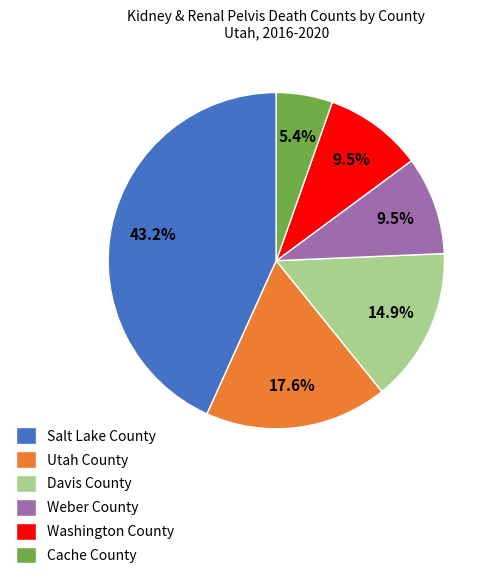

To the nearest percent, what is the difference between the Washington County and Davis County slice percentages?

5%